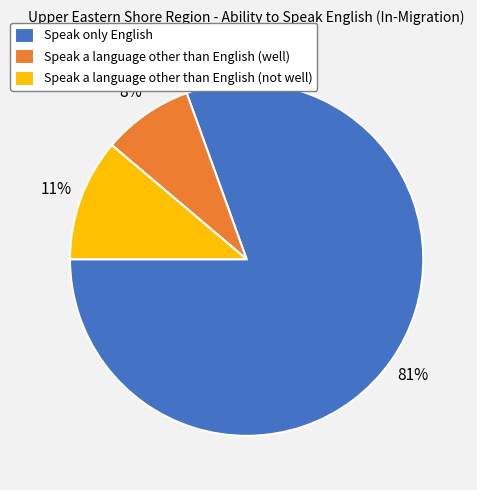

To the nearest percent, what portion does Speak a language other than English (not well) represent?

11%